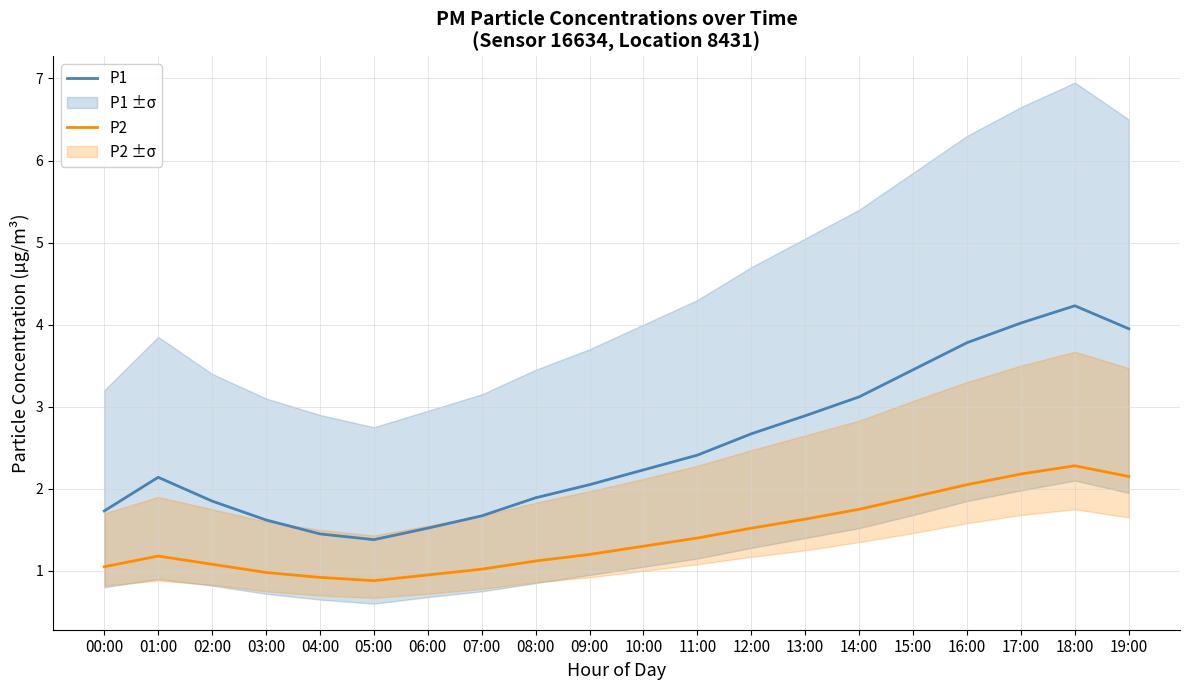

Rank the categories by P2 value from lowest to highest.

05:00, 04:00, 06:00, 03:00, 07:00, 00:00, 02:00, 08:00, 01:00, 09:00, 10:00, 11:00, 12:00, 13:00, 14:00, 15:00, 16:00, 19:00, 17:00, 18:00